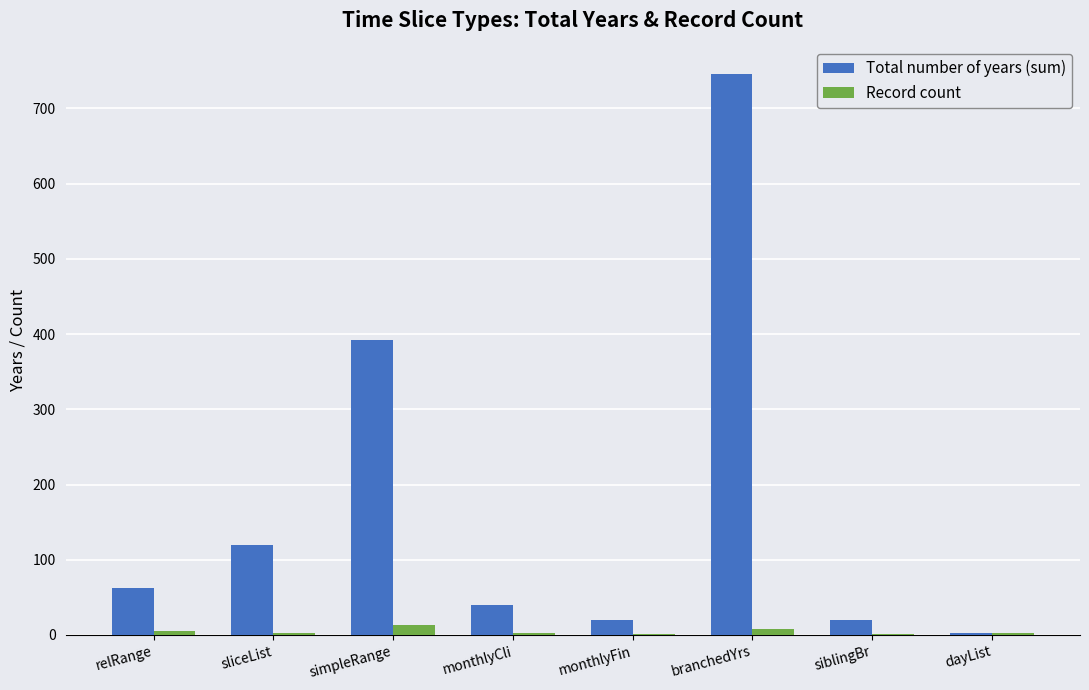

At which label does Total number of years (sum) reach its peak?

branchedYrs